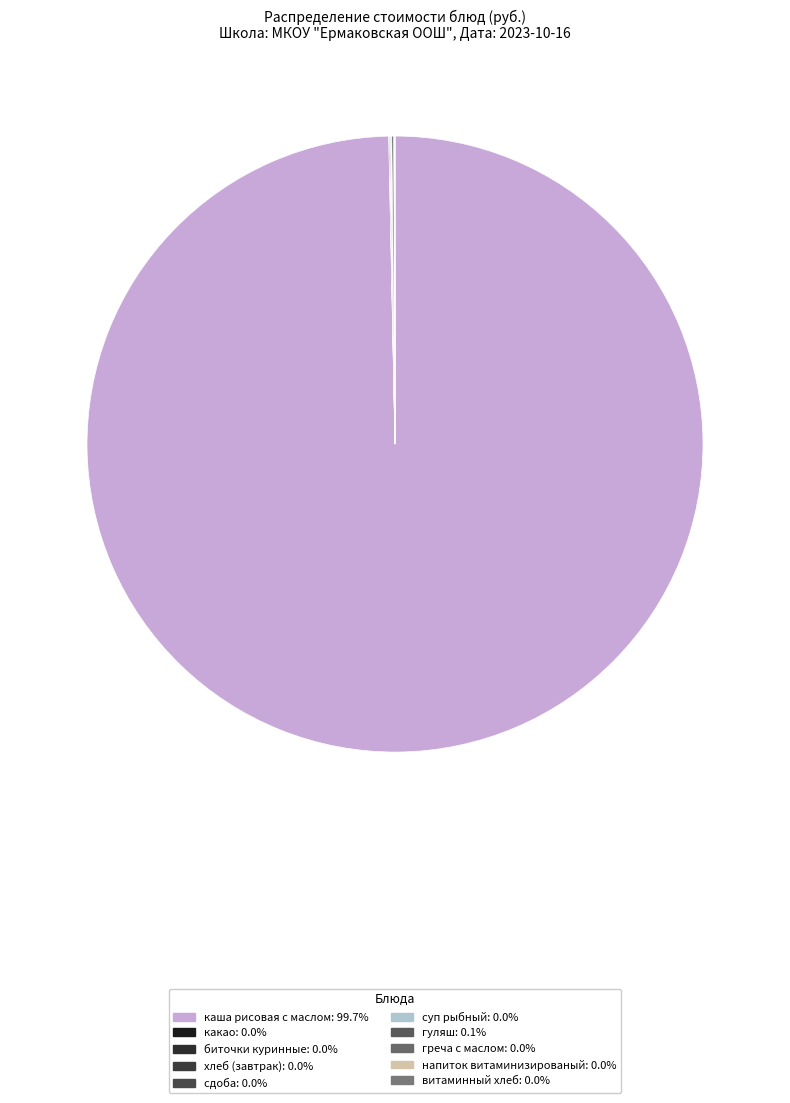

To the nearest percent, what is the difference between the largest and smallest slice percentages?

100%